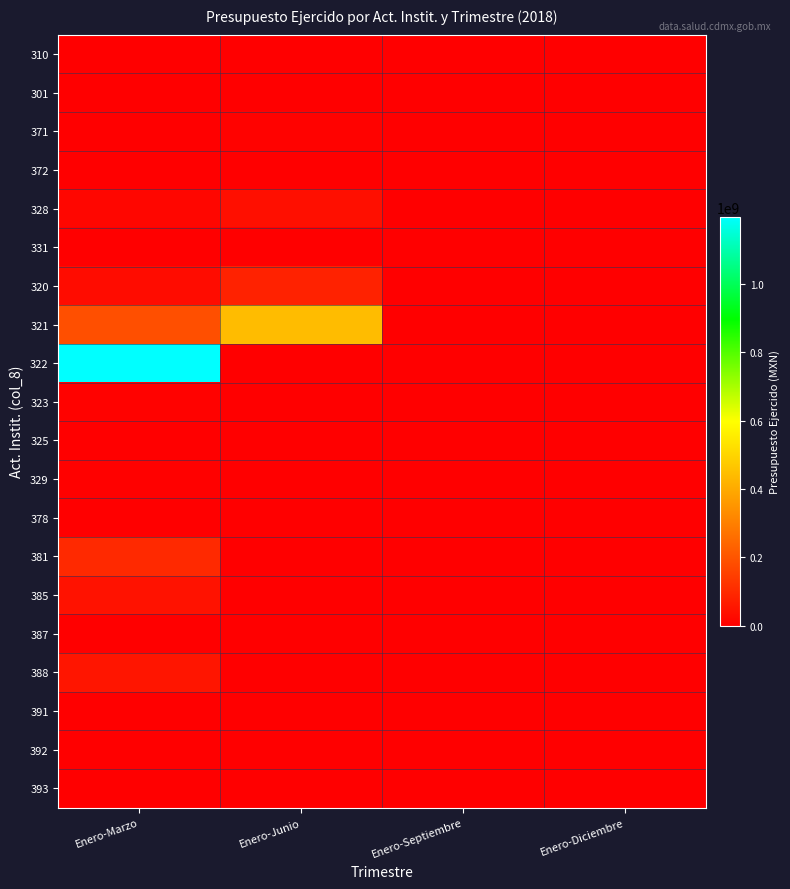

Reading left to right, extract all data points from this chart.

310: Enero-Marzo=287486.7	Enero-Junio=691662.1	Enero-Septiembre=0.0	Enero-Diciembre=0.0
301: Enero-Marzo=0.0	Enero-Junio=0.0	Enero-Septiembre=0.0	Enero-Diciembre=0.0
371: Enero-Marzo=2531137.7	Enero-Junio=7521803.1	Enero-Septiembre=0.0	Enero-Diciembre=0.0
372: Enero-Marzo=1313809.8	Enero-Junio=2822873.4	Enero-Septiembre=0.0	Enero-Diciembre=0.0
328: Enero-Marzo=18453889.6	Enero-Junio=39065816.6	Enero-Septiembre=0.0	Enero-Diciembre=0.0
331: Enero-Marzo=1648835.9	Enero-Junio=3878307.2	Enero-Septiembre=0.0	Enero-Diciembre=0.0
320: Enero-Marzo=31618995.7	Enero-Junio=82206352.5	Enero-Septiembre=0.0	Enero-Diciembre=0.0
321: Enero-Marzo=187049437.9	Enero-Junio=442705309.8	Enero-Septiembre=0.0	Enero-Diciembre=0.0
322: Enero-Marzo=1196569850.7	Enero-Junio=0.0	Enero-Septiembre=0.0	Enero-Diciembre=0.0
323: Enero-Marzo=7279889.6	Enero-Junio=0.0	Enero-Septiembre=0.0	Enero-Diciembre=0.0
325: Enero-Marzo=3207909.5	Enero-Junio=0.0	Enero-Septiembre=0.0	Enero-Diciembre=0.0
329: Enero-Marzo=4746660.0	Enero-Junio=0.0	Enero-Septiembre=0.0	Enero-Diciembre=0.0
378: Enero-Marzo=1571208.9	Enero-Junio=0.0	Enero-Septiembre=0.0	Enero-Diciembre=0.0
381: Enero-Marzo=98368475.0	Enero-Junio=0.0	Enero-Septiembre=0.0	Enero-Diciembre=0.0
385: Enero-Marzo=44804448.9	Enero-Junio=0.0	Enero-Septiembre=0.0	Enero-Diciembre=0.0
387: Enero-Marzo=1858009.6	Enero-Junio=0.0	Enero-Septiembre=0.0	Enero-Diciembre=0.0
388: Enero-Marzo=51781016.3	Enero-Junio=0.0	Enero-Septiembre=0.0	Enero-Diciembre=0.0
391: Enero-Marzo=1696858.4	Enero-Junio=0.0	Enero-Septiembre=0.0	Enero-Diciembre=0.0
392: Enero-Marzo=2103659.1	Enero-Junio=0.0	Enero-Septiembre=0.0	Enero-Diciembre=0.0
393: Enero-Marzo=3774245.4	Enero-Junio=0.0	Enero-Septiembre=0.0	Enero-Diciembre=0.0